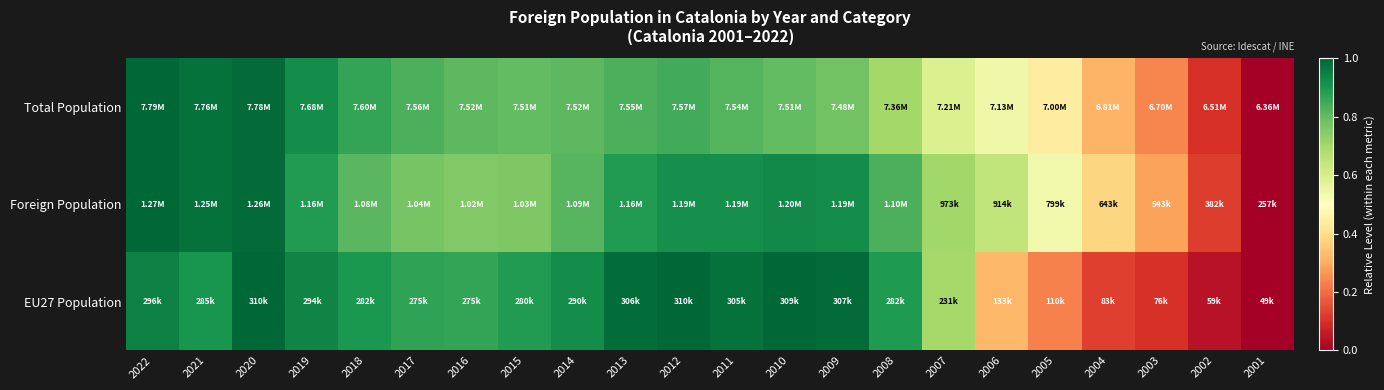

What is the total value across all series at 2005?

1.2